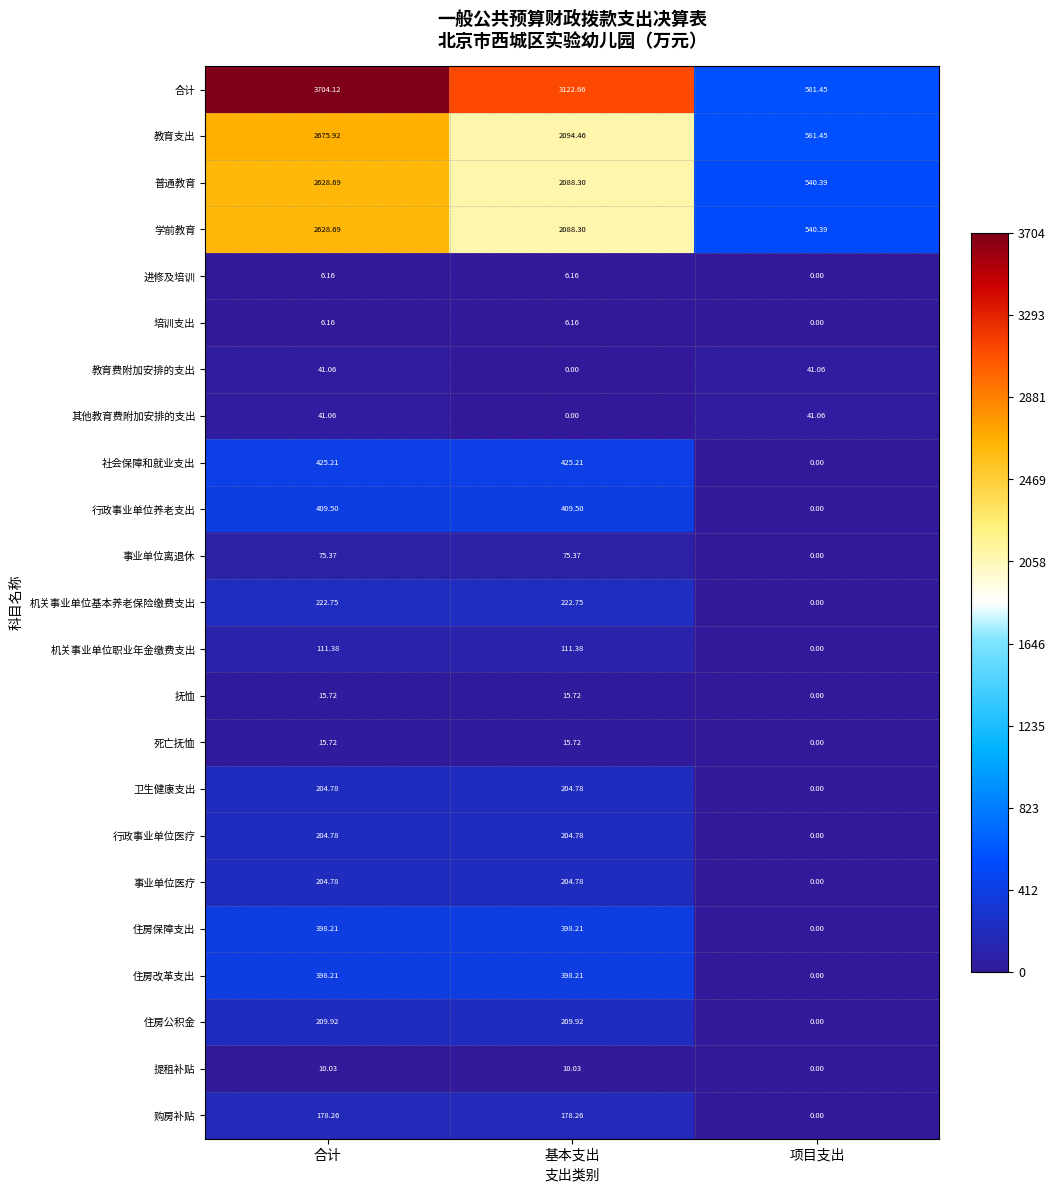

Where is 购房补贴 nearest to the value 89?

项目支出